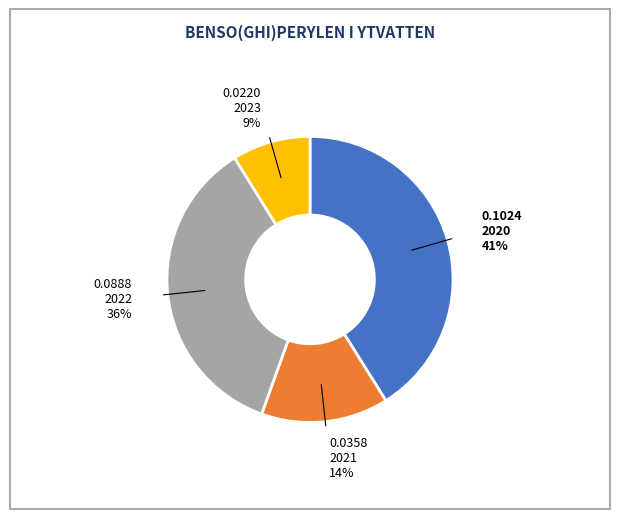

True or false: 2023 accounts for 9% of the total.

True